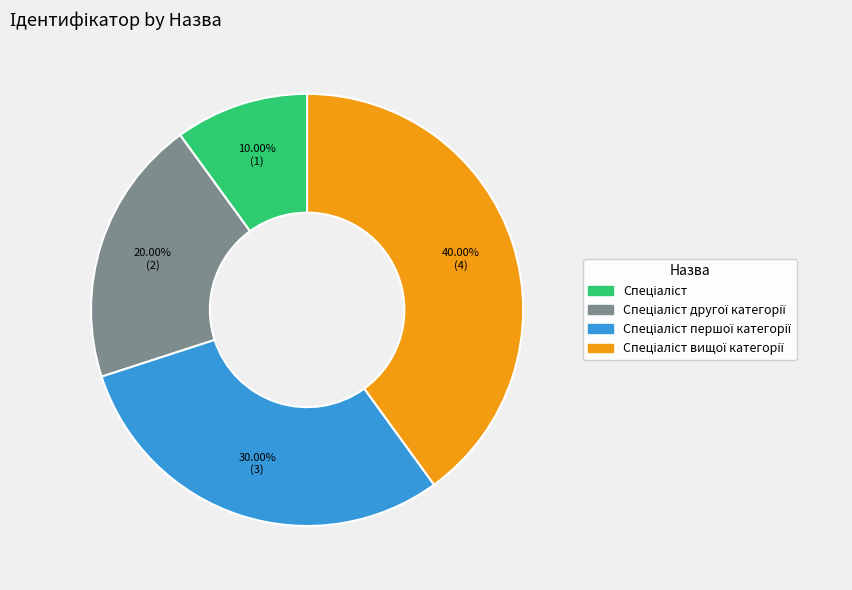

Does any single category account for the majority?

No